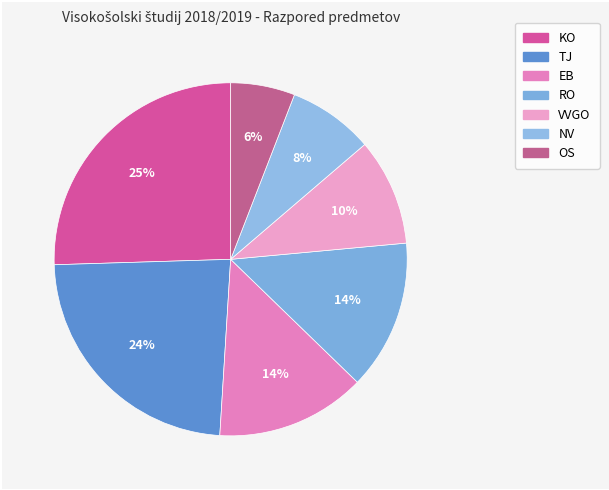

Does KO represent more than half of the total?

No